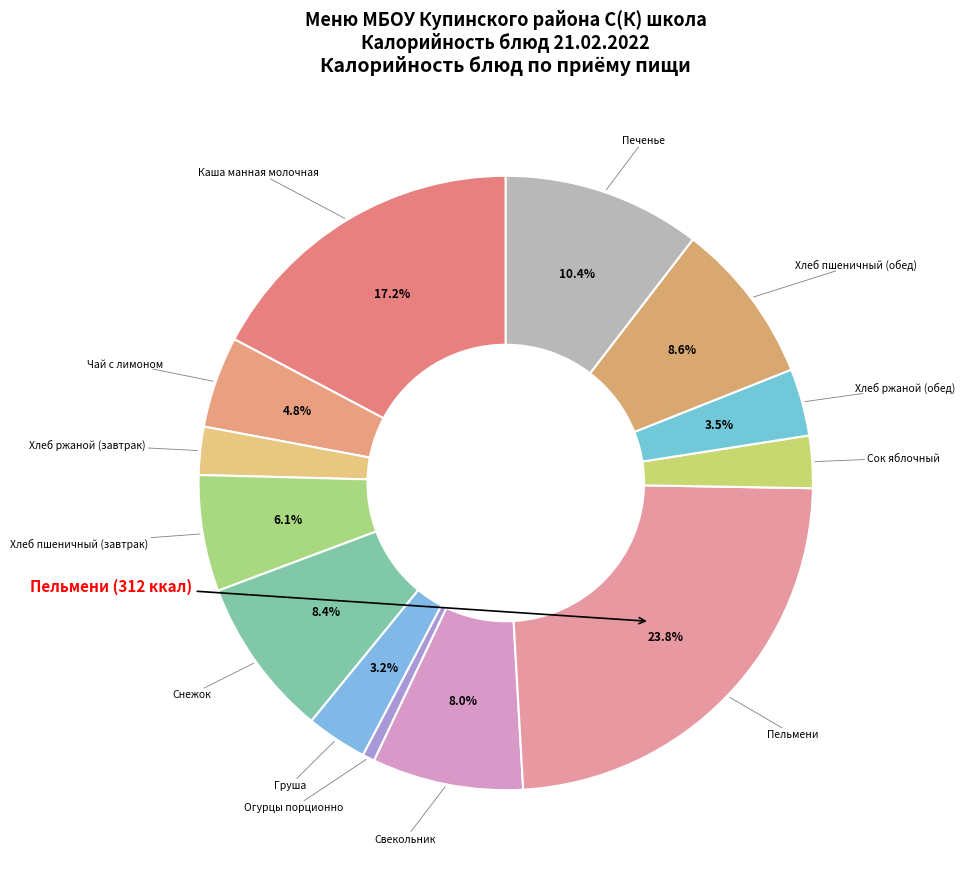

How many slices are in this pie chart?

13